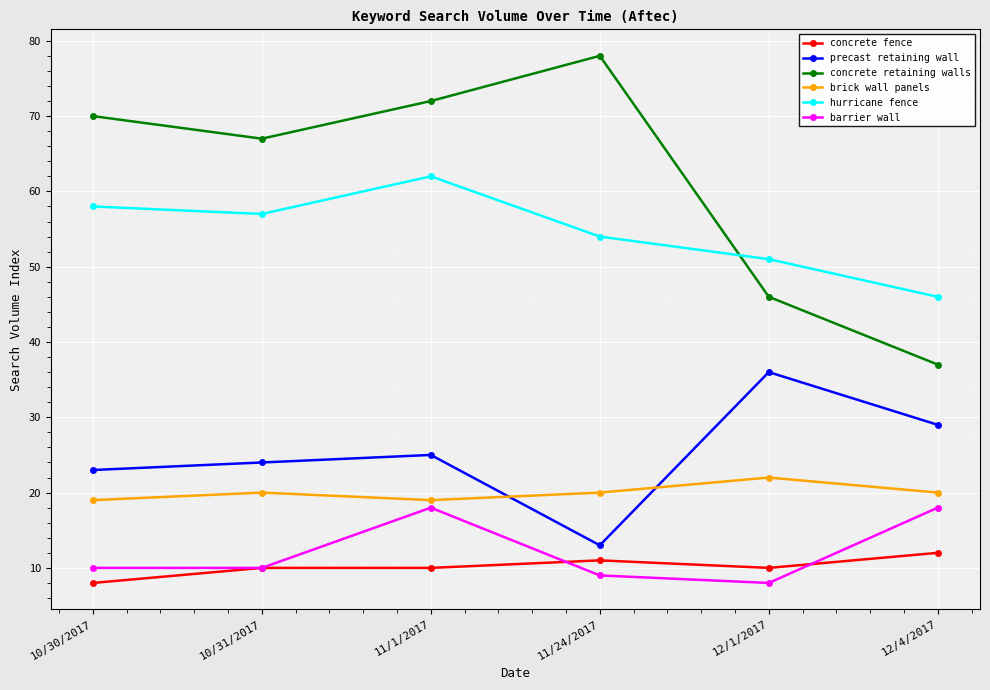

Reading left to right, list all the values displayed in this chart.

concrete fence: 8	10	10	11	10	12
precast retaining wall: 23	24	25	13	36	29
concrete retaining walls: 70	67	72	78	46	37
brick wall panels: 19	20	19	20	22	20
hurricane fence: 58	57	62	54	51	46
barrier wall: 10	10	18	9	8	18